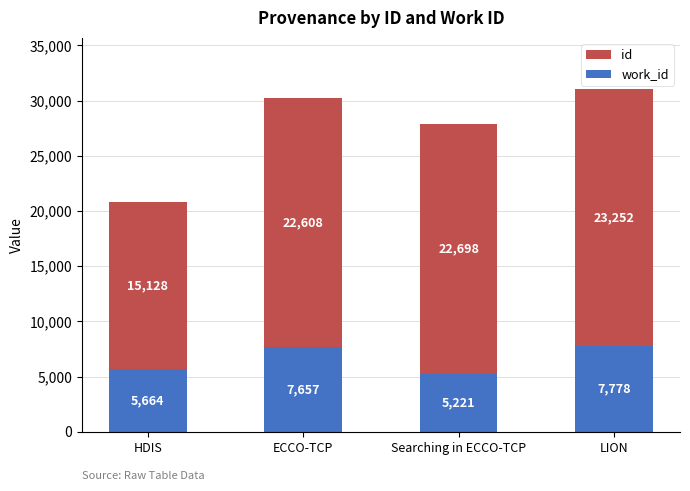

What is the total value across all series at LION?

31030